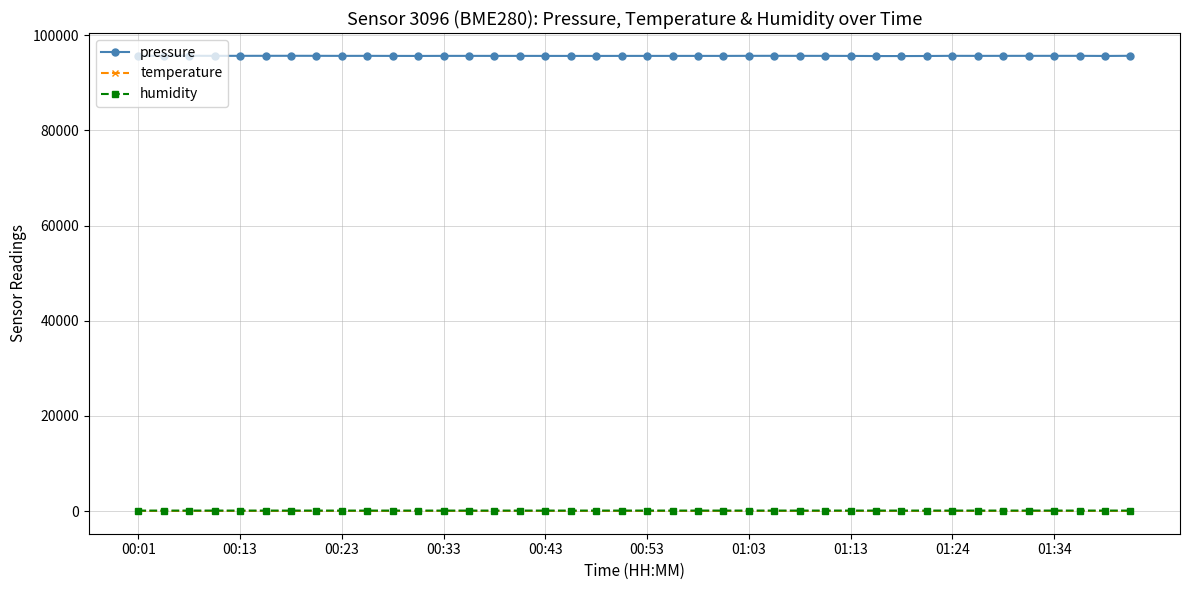

Which series has the largest total across all categories?

pressure